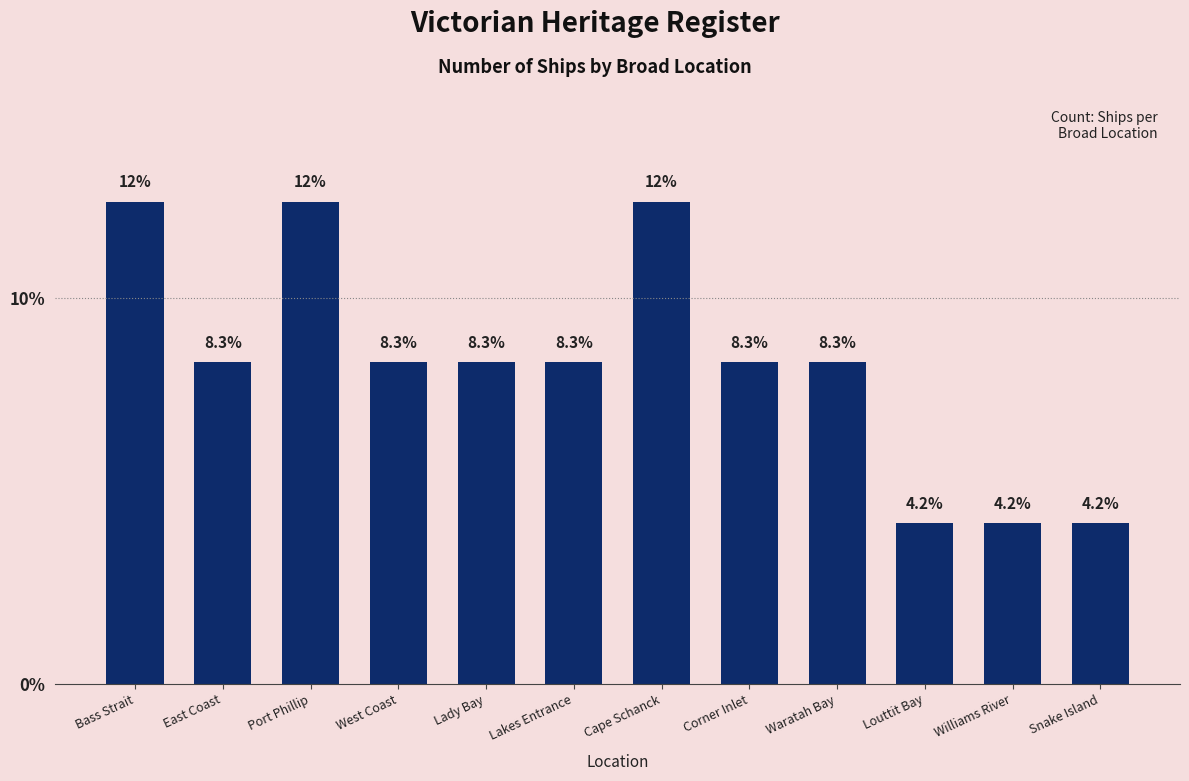

What is the label of the 2nd bar from the right?

Williams River